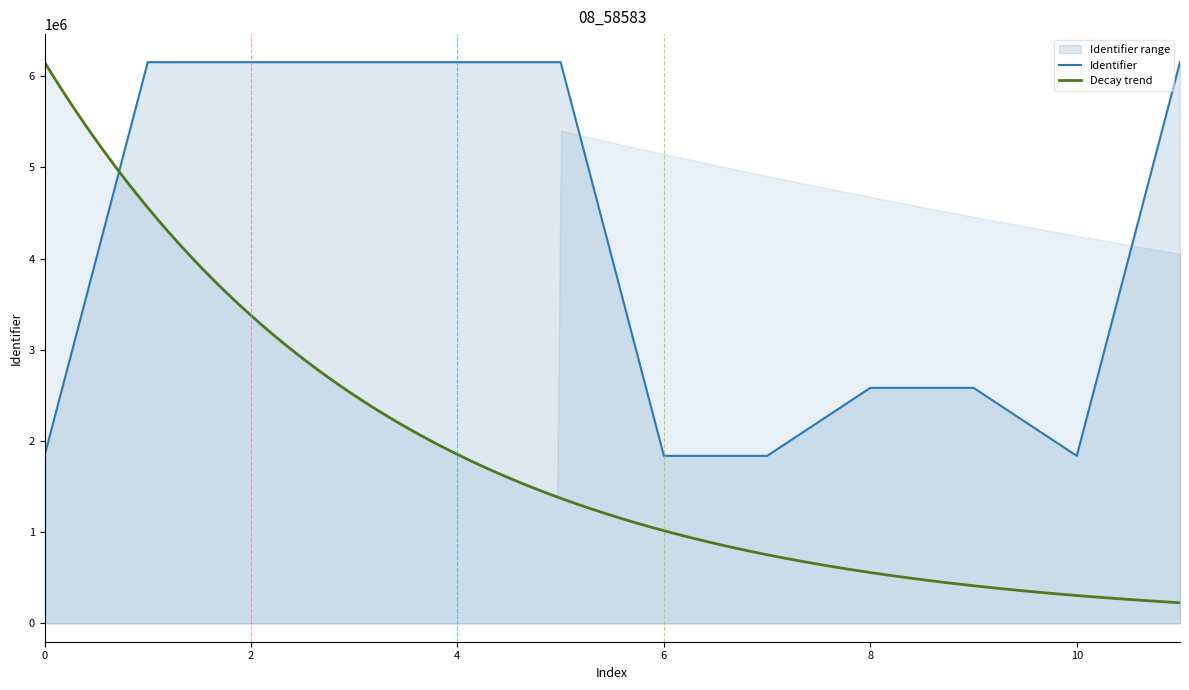

Is it true that Identifier equals 3120552 at 0?

False